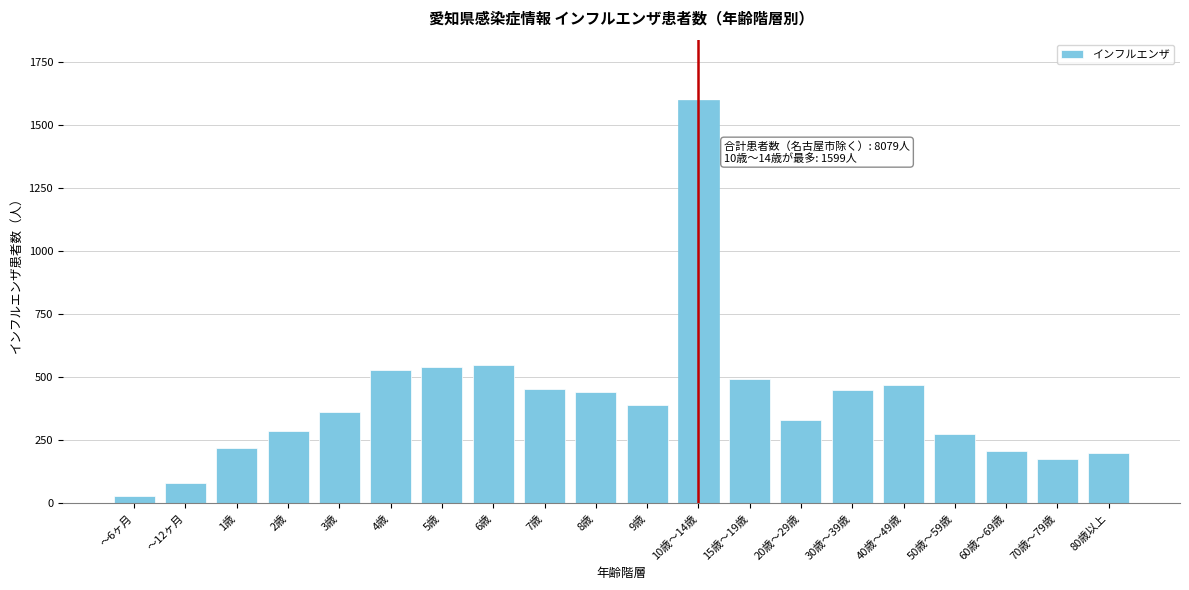

What value does the data have at 3歳?

362